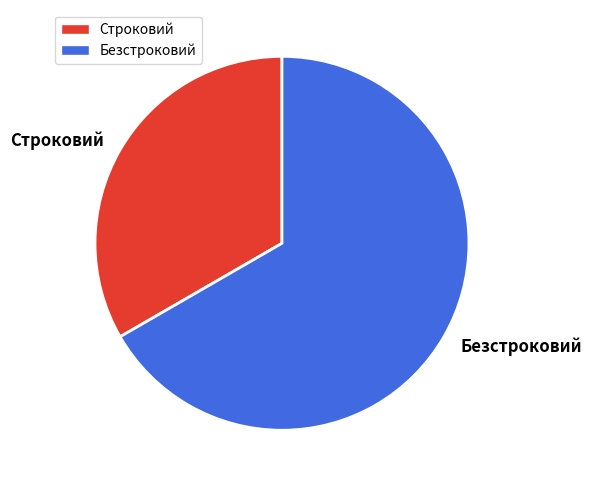

Is the sum of Строковий and Безстроковий greater than half?

Yes